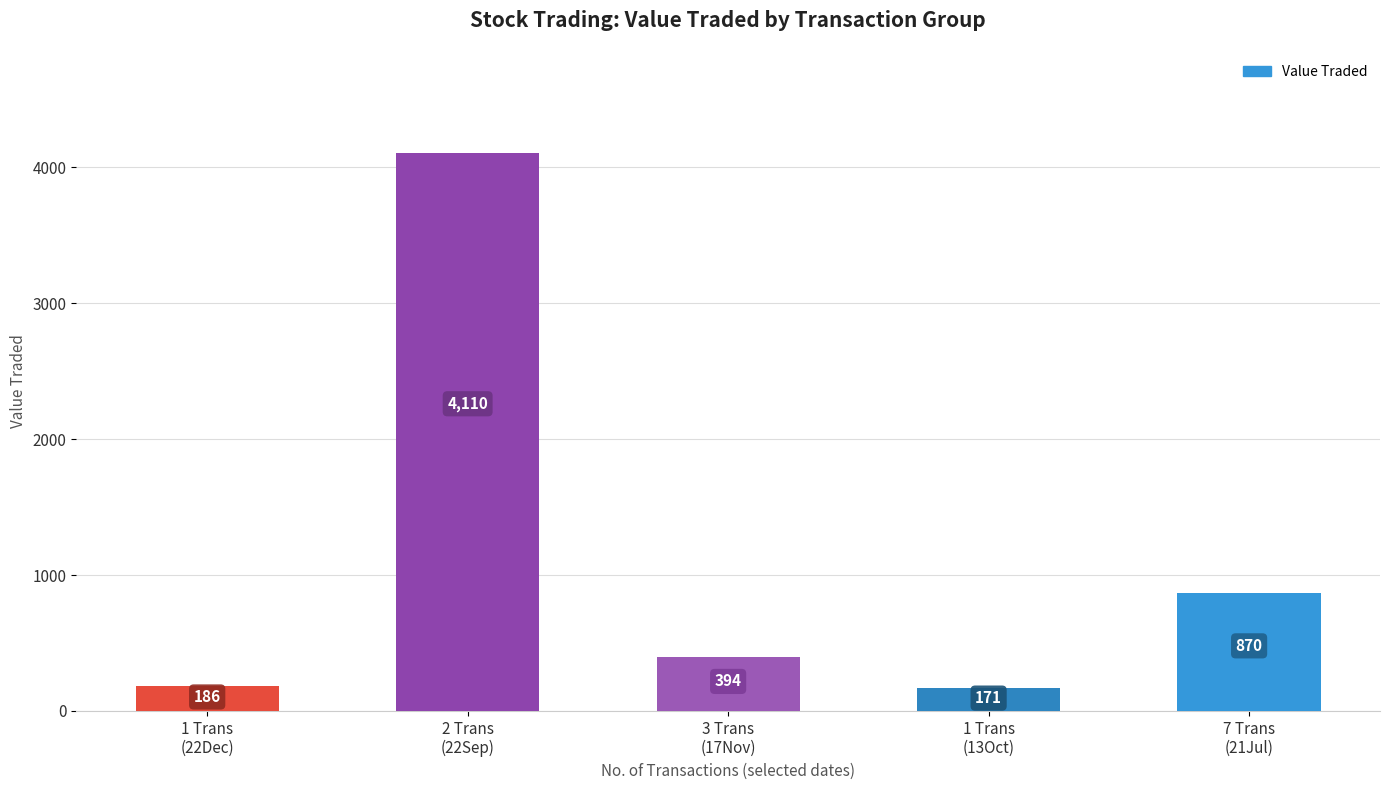

How many data points does each series have?

5